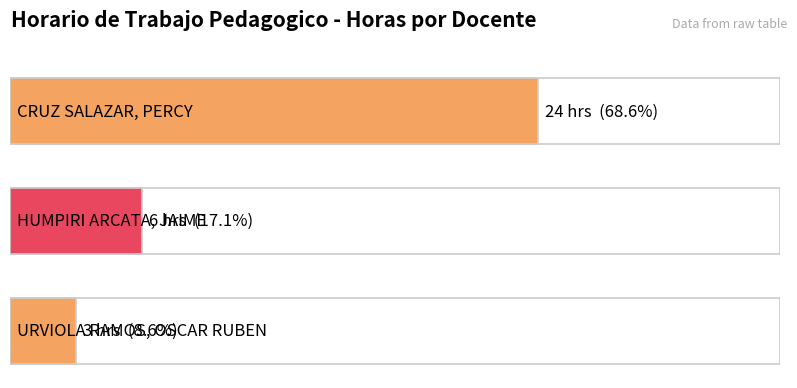

What is the greatest value displayed?

24